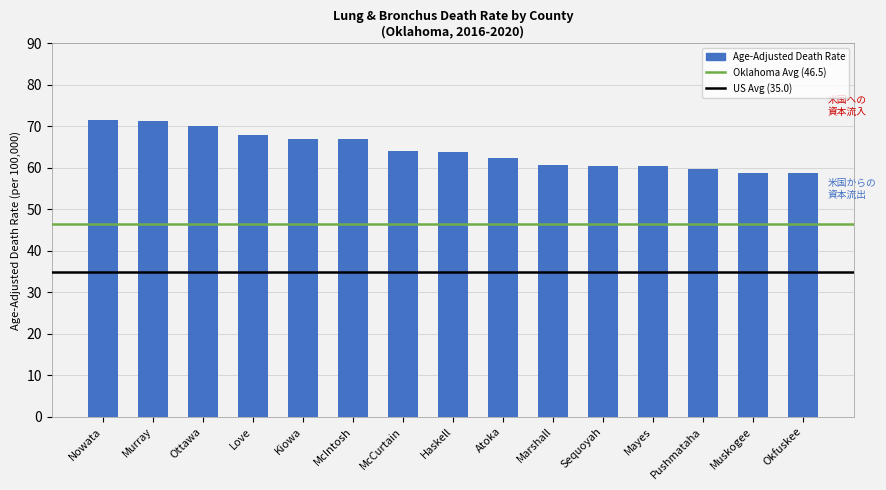

Approximately how many times larger is the value at Atoka compared to Nowata?

0.9